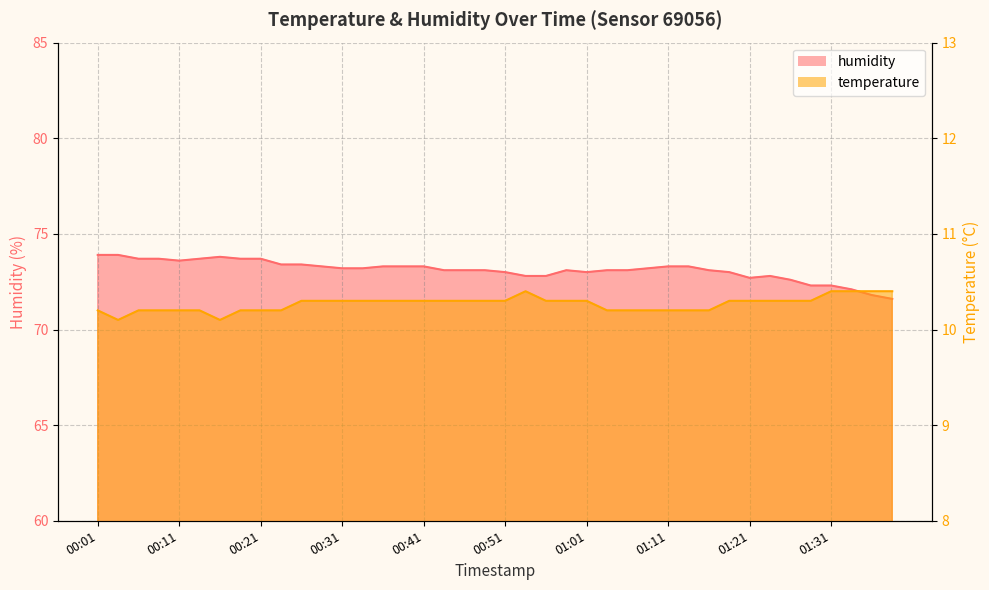

Reading right to left, list all the values displayed in this chart.

humidity: 01:38=71.6	01:36=71.8	01:33=72.1	01:31=72.3	01:28=72.3	01:26=72.6	01:23=72.8	01:21=72.7	01:18=73.0	01:16=73.1	01:13=73.3	01:11=73.3	01:08=73.2	01:06=73.1	01:03=73.1	01:01=73.0	00:58=73.1	00:56=72.8	00:53=72.8	00:51=73.0	00:48=73.1	00:46=73.1	00:43=73.1	00:41=73.3	00:38=73.3	00:36=73.3	00:33=73.2	00:31=73.2	00:28=73.3	00:26=73.4	00:23=73.4	00:21=73.7	00:18=73.7	00:16=73.8	00:13=73.7	00:11=73.6	00:08=73.7	00:06=73.7	00:03=73.9	00:01=73.9
temperature: 01:38=10.4	01:36=10.4	01:33=10.4	01:31=10.4	01:28=10.3	01:26=10.3	01:23=10.3	01:21=10.3	01:18=10.3	01:16=10.2	01:13=10.2	01:11=10.2	01:08=10.2	01:06=10.2	01:03=10.2	01:01=10.3	00:58=10.3	00:56=10.3	00:53=10.4	00:51=10.3	00:48=10.3	00:46=10.3	00:43=10.3	00:41=10.3	00:38=10.3	00:36=10.3	00:33=10.3	00:31=10.3	00:28=10.3	00:26=10.3	00:23=10.2	00:21=10.2	00:18=10.2	00:16=10.1	00:13=10.2	00:11=10.2	00:08=10.2	00:06=10.2	00:03=10.1	00:01=10.2